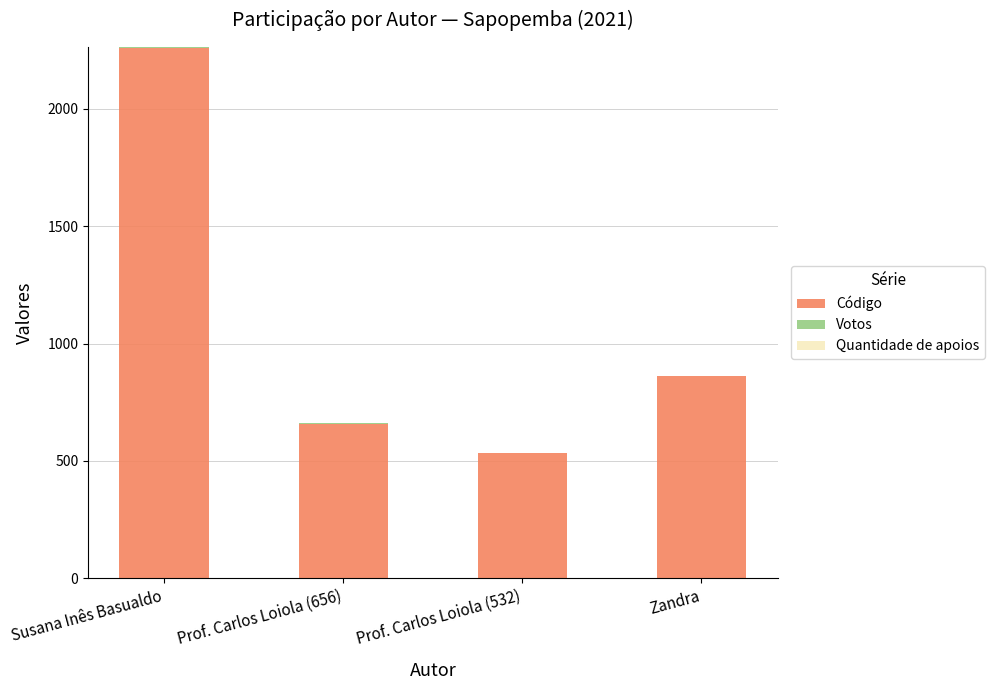

Are the bars horizontal?

No